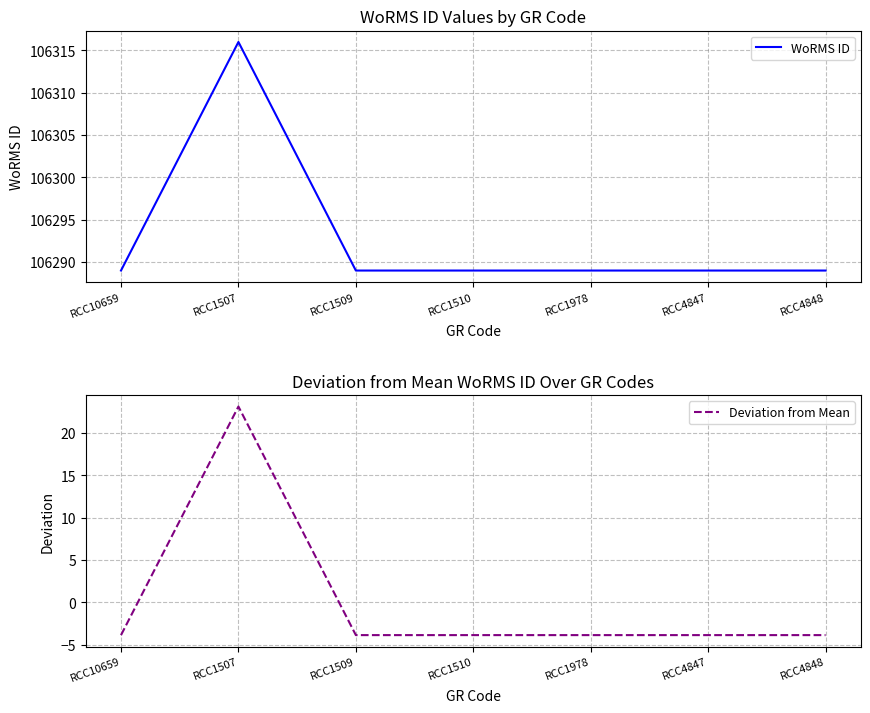

What is the label of the 3rd point from the left?

RCC1509